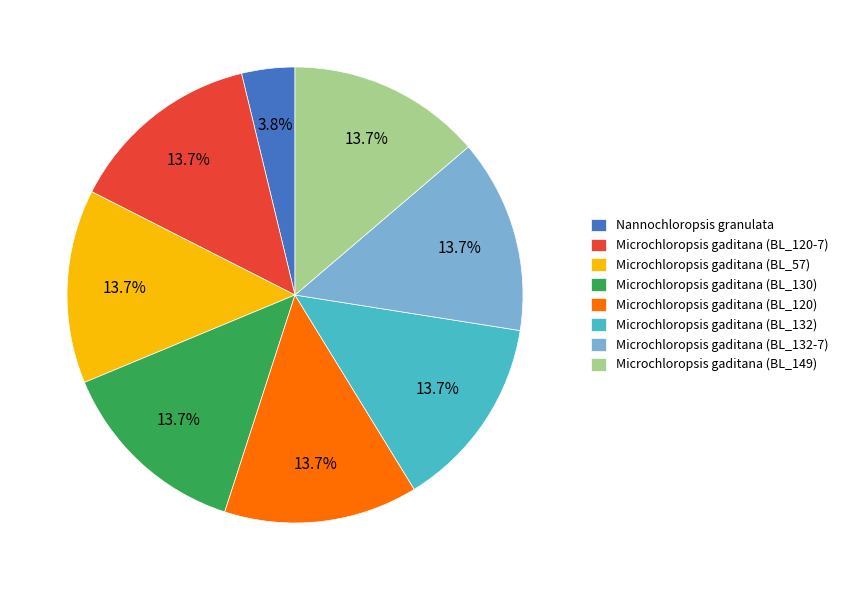

Which slice is the smallest?

Nannochloropsis granulata